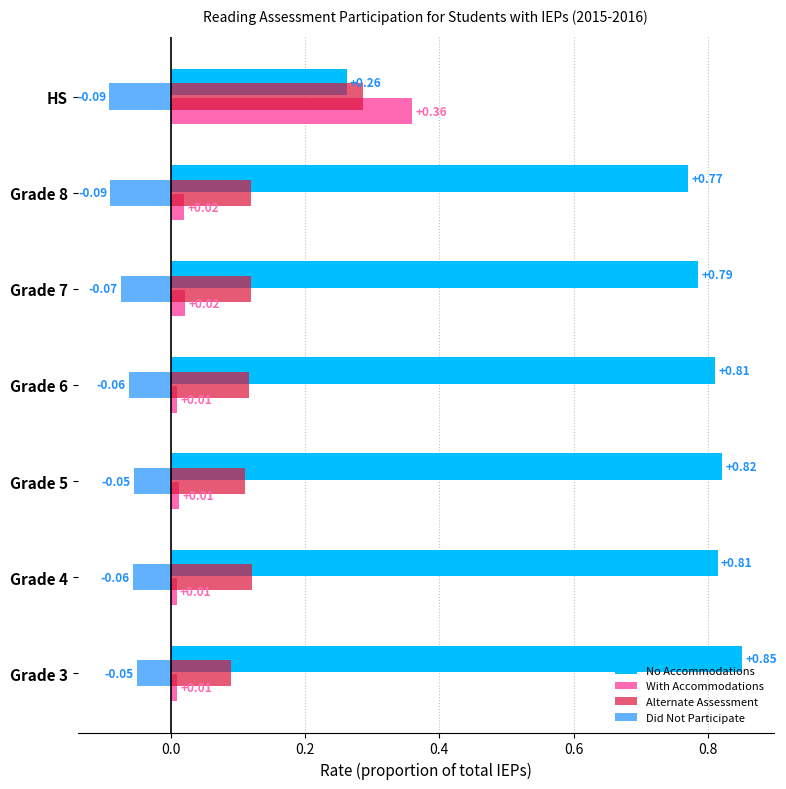

Which series has the largest range (max minus min)?

No Accommodations